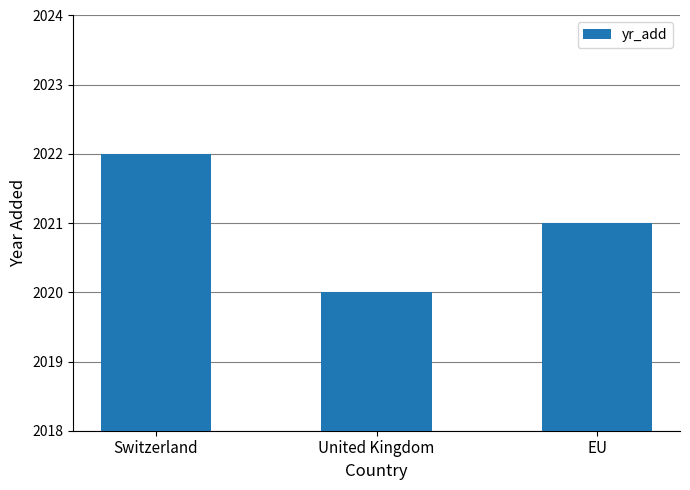

What is the minimum value shown in the chart?

2020